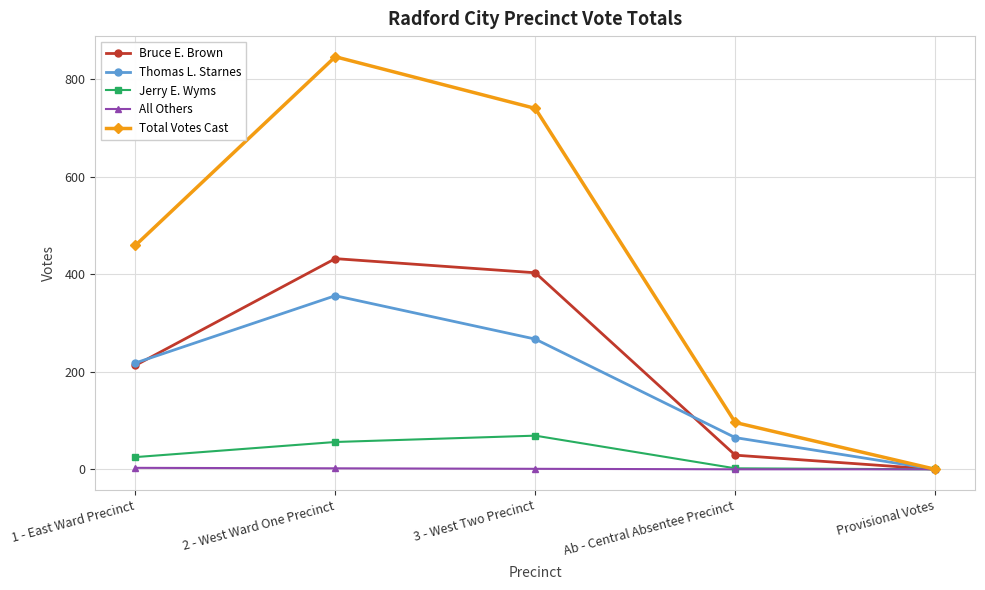

What is the label of the 1st point from the left?

1 - East Ward Precinct